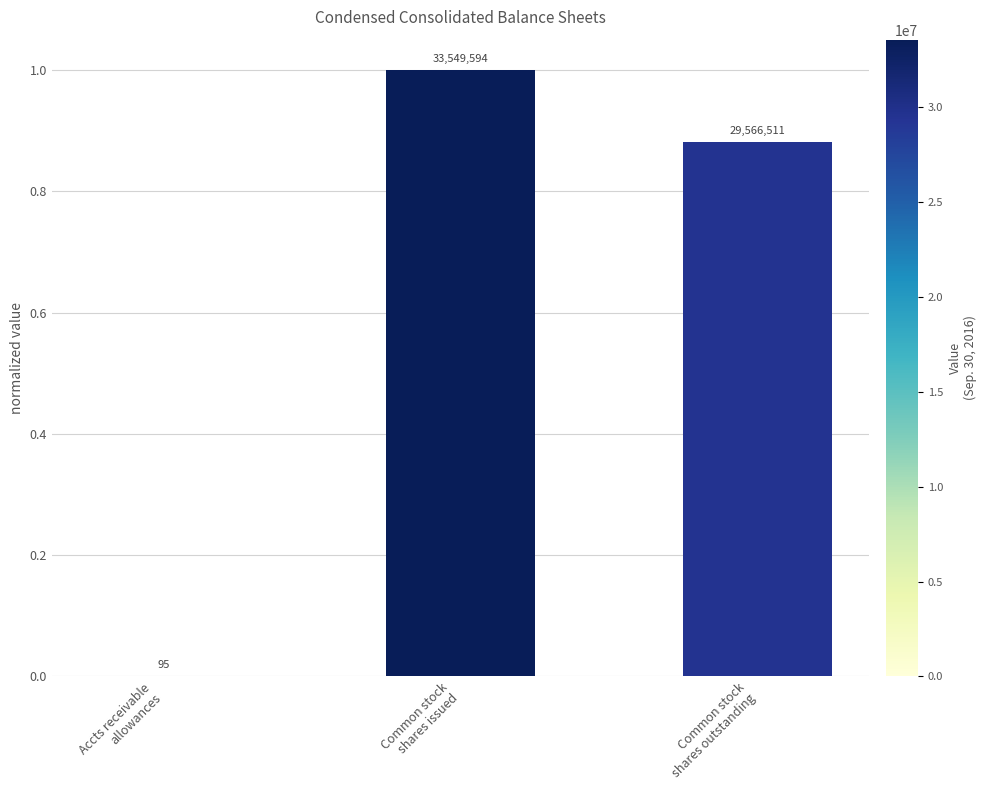

Are the bars grouped side by side (vs. stacked)?

No